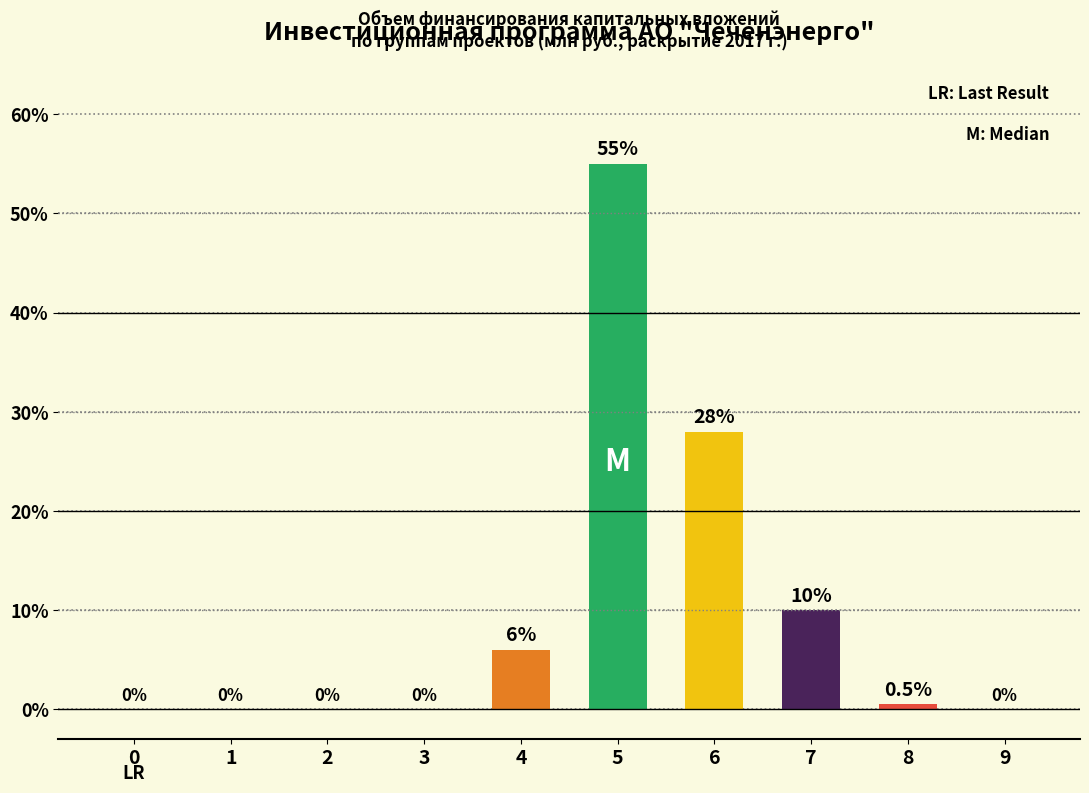

Which has a higher value, 4 or 3?

4